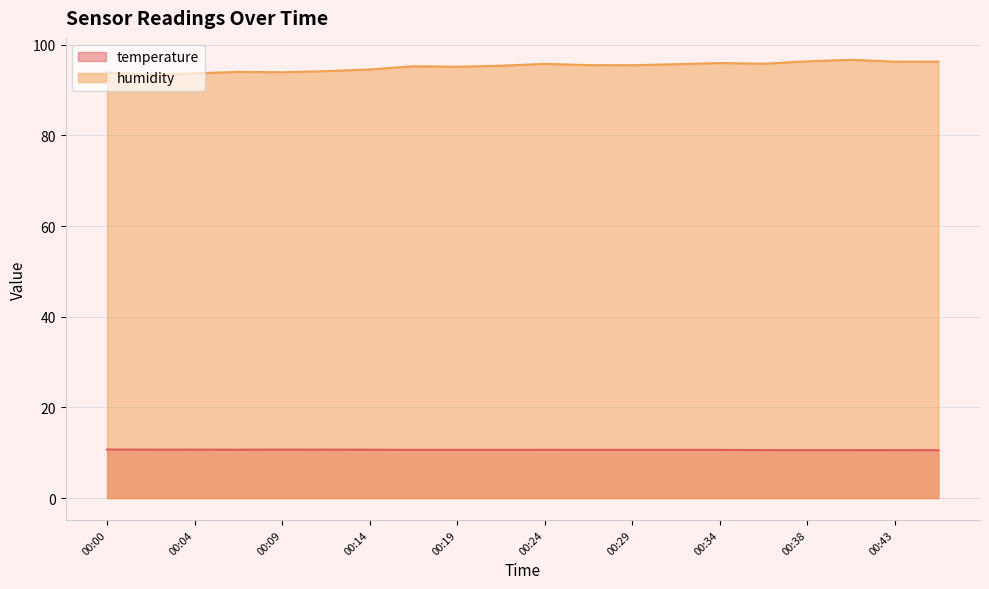

Rank the series at 00:21 from highest to lowest value.

humidity, temperature